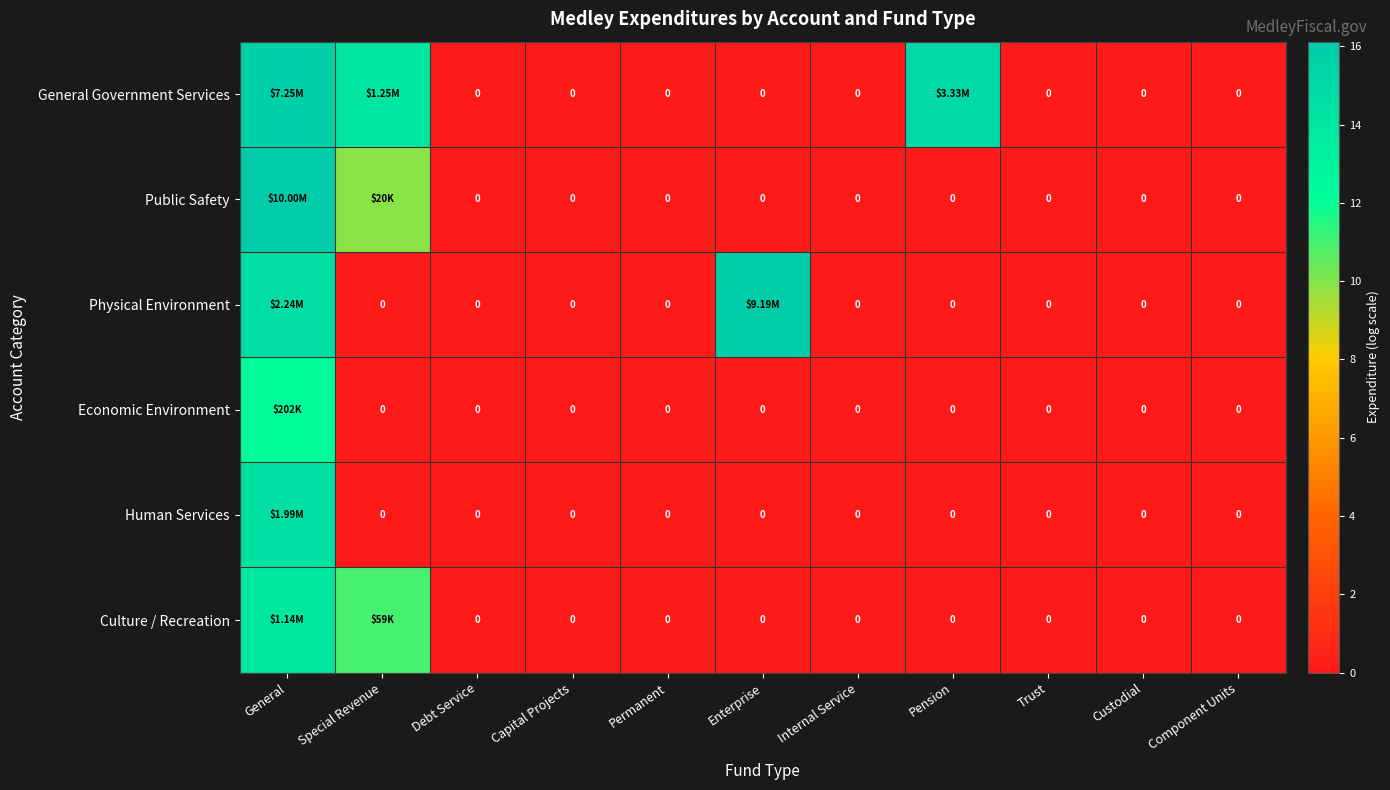

List the series in order of their peak value, highest first.

Public Safety, Physical Environment, General Government Services, Human Services, Culture / Recreation, Economic Environment